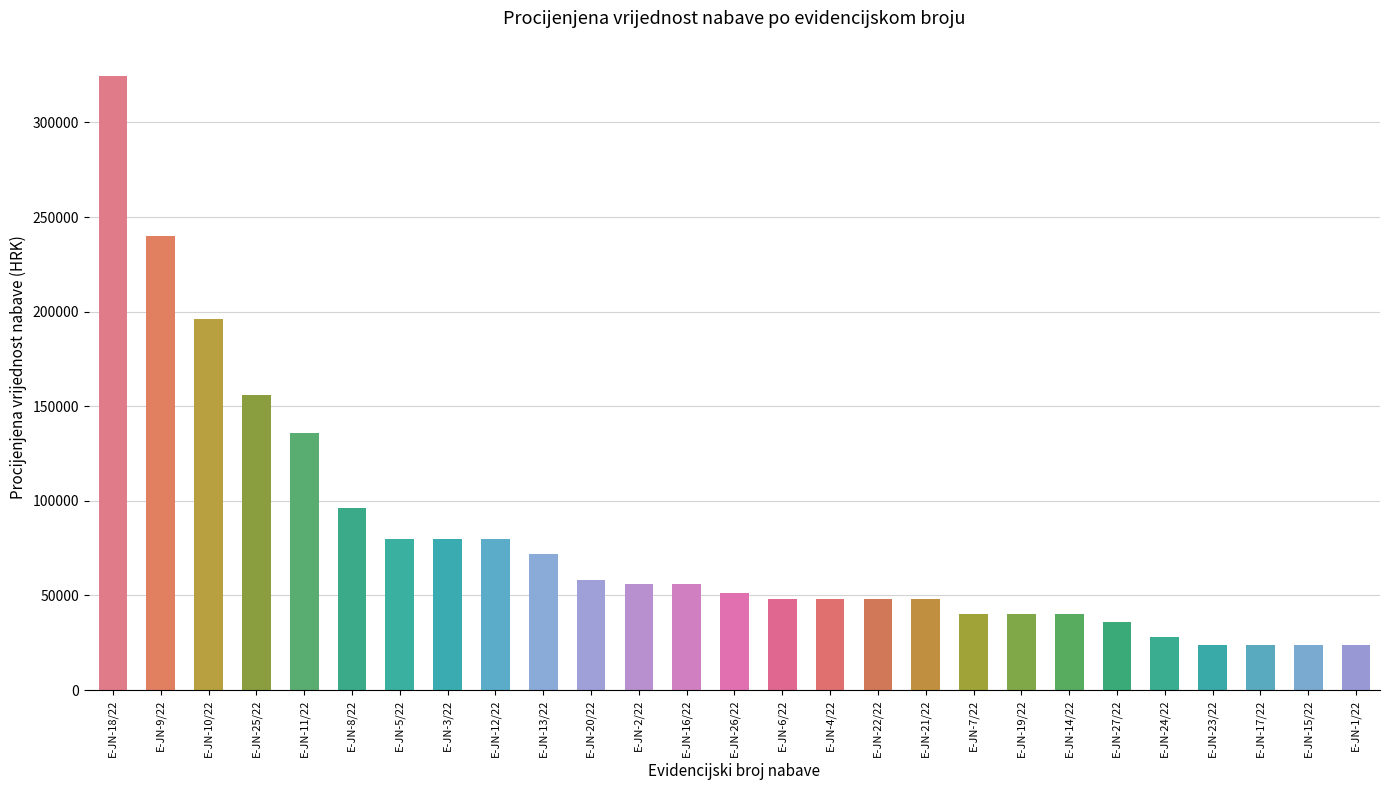

What is the difference between the maximum and minimum values?

300800